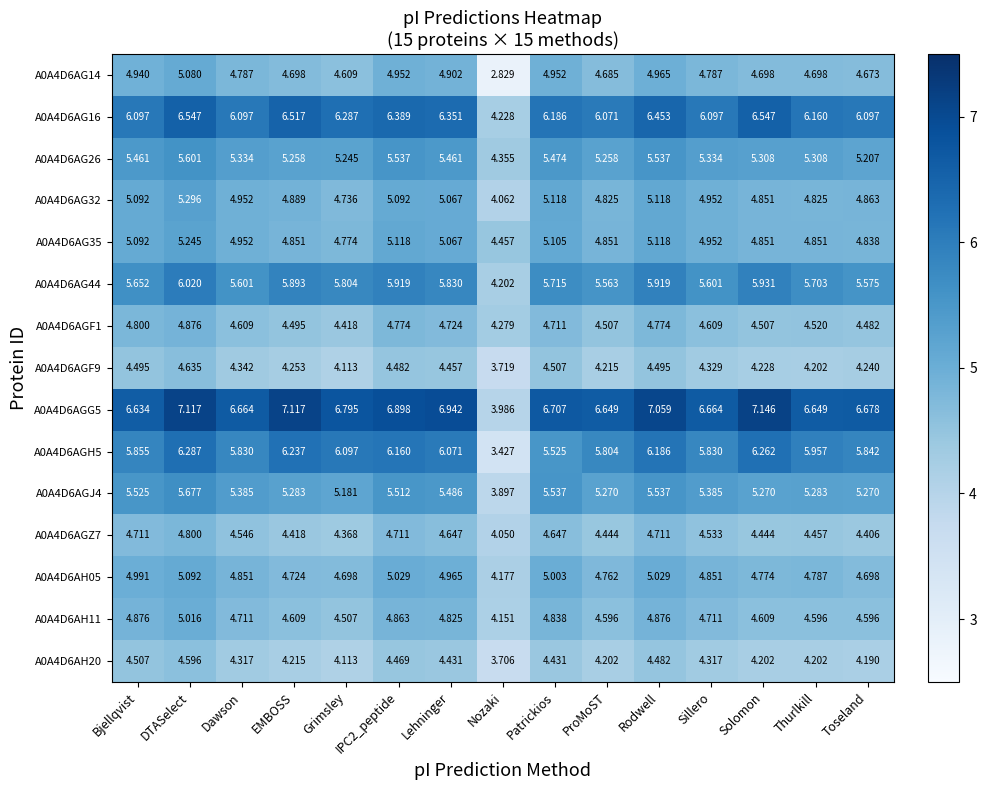

Which series has the largest range (max minus min)?

A0A4D6AGG5